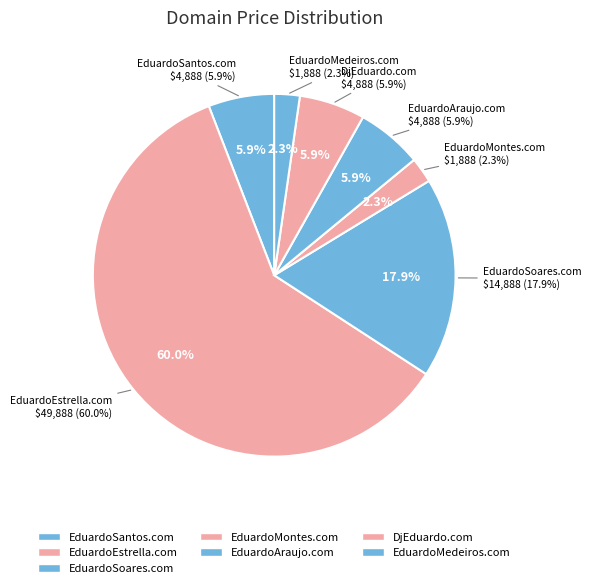

How many slices are in this pie chart?

7